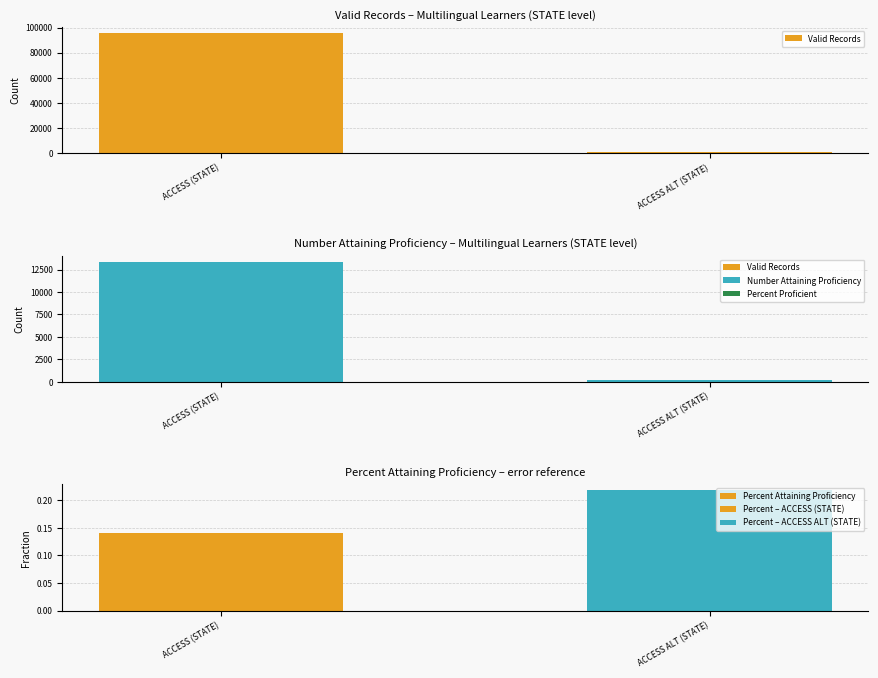

List the labels in order of Valid Records value, largest first.

ACCESS (STATE), ACCESS ALT (STATE)